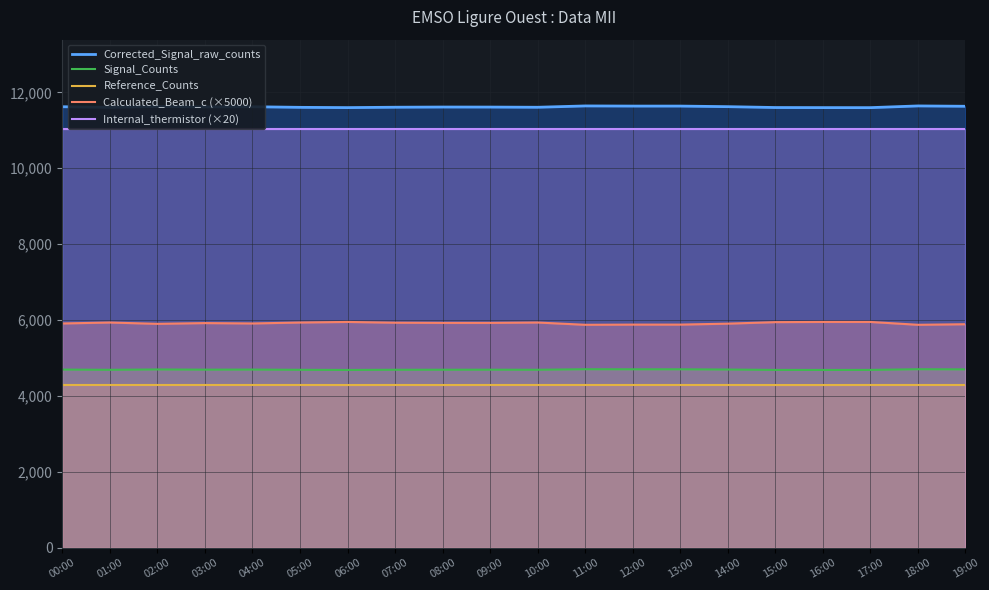

How many lines are shown in the chart?

5